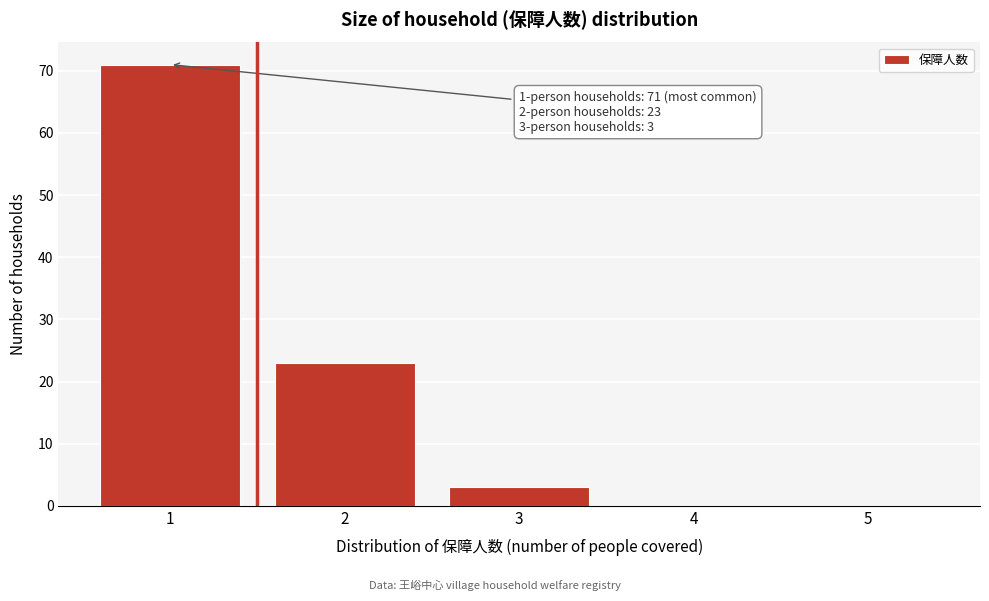

Over which range of the x-axis is the bar tallest?

0.5 to 1.5